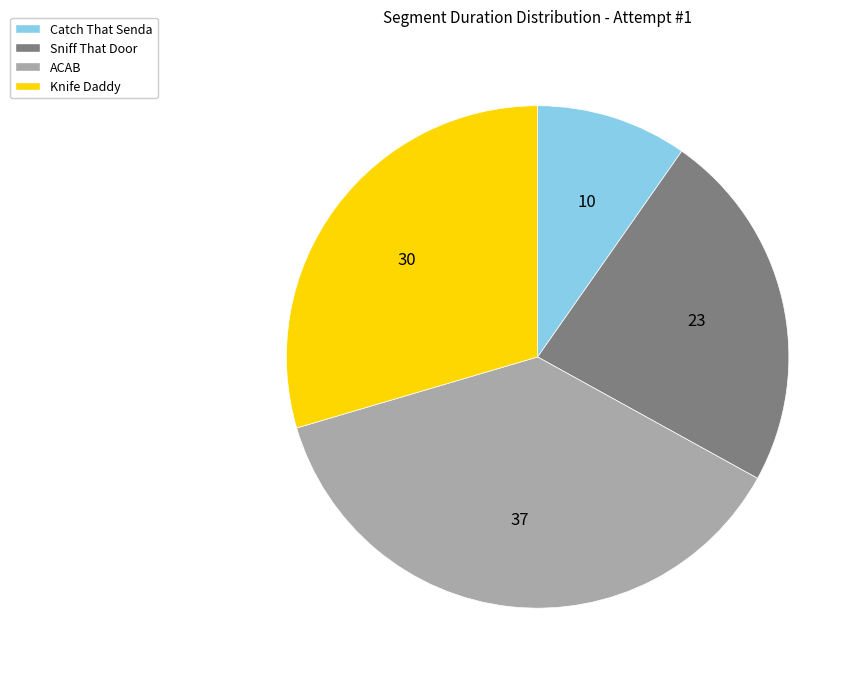

How many segments does this pie chart have?

4